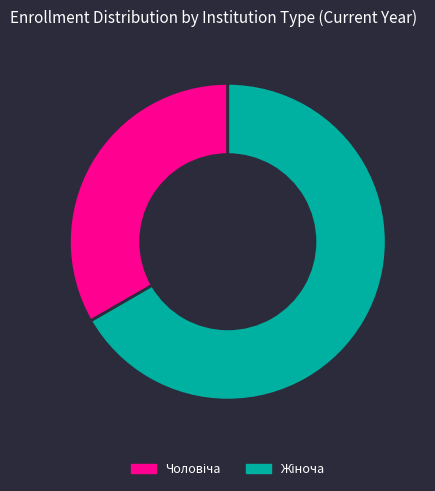

Is there any slice that represents more than half of the pie?

Yes